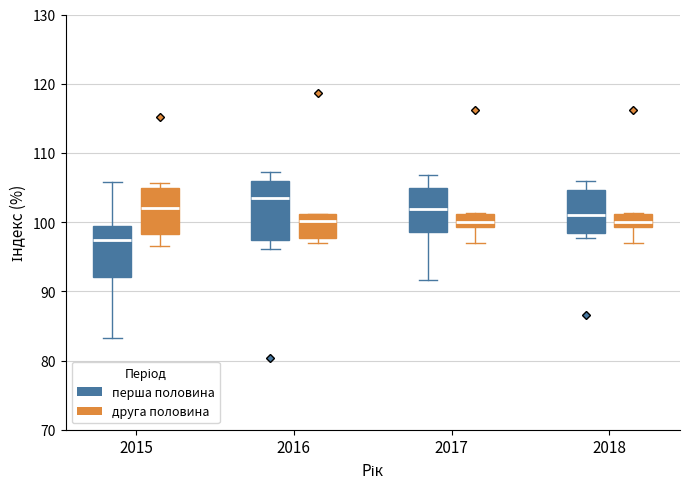

Where does the upper whisker of the box for 2015 (перша половина) end on the y-axis? The values are not printed on the chart, so give them approximately, as read against the axis.

106